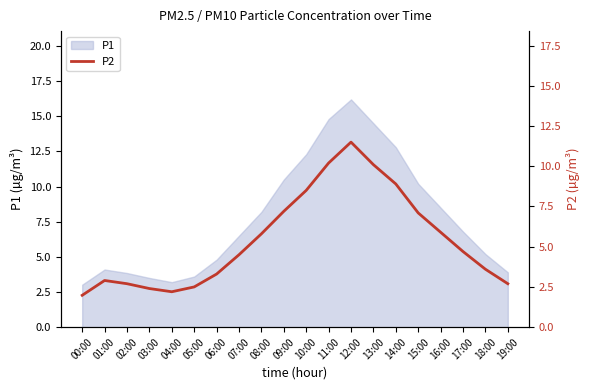

How many data points are less than 4?

9